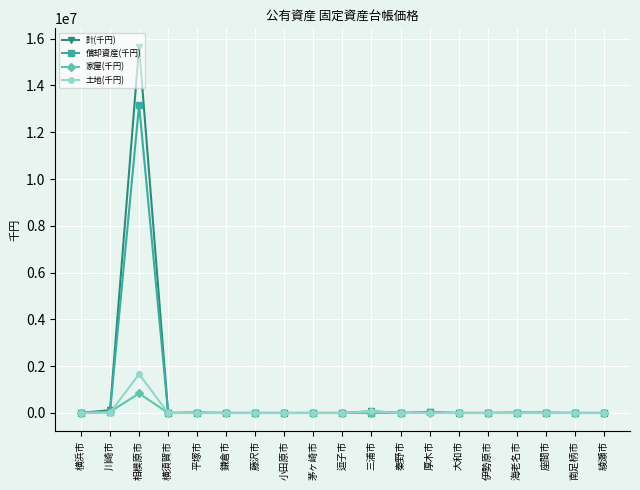

Where is the first local maximum for 償却資産(千円)?

相模原市